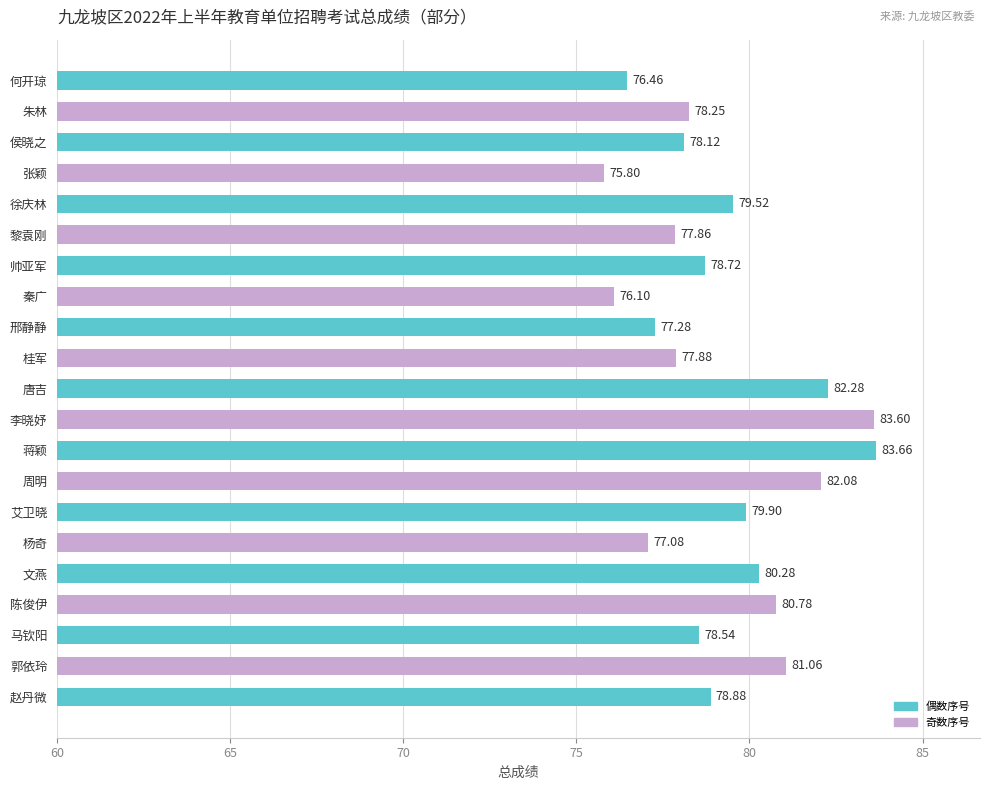

Does the chart contain stacked bars?

No